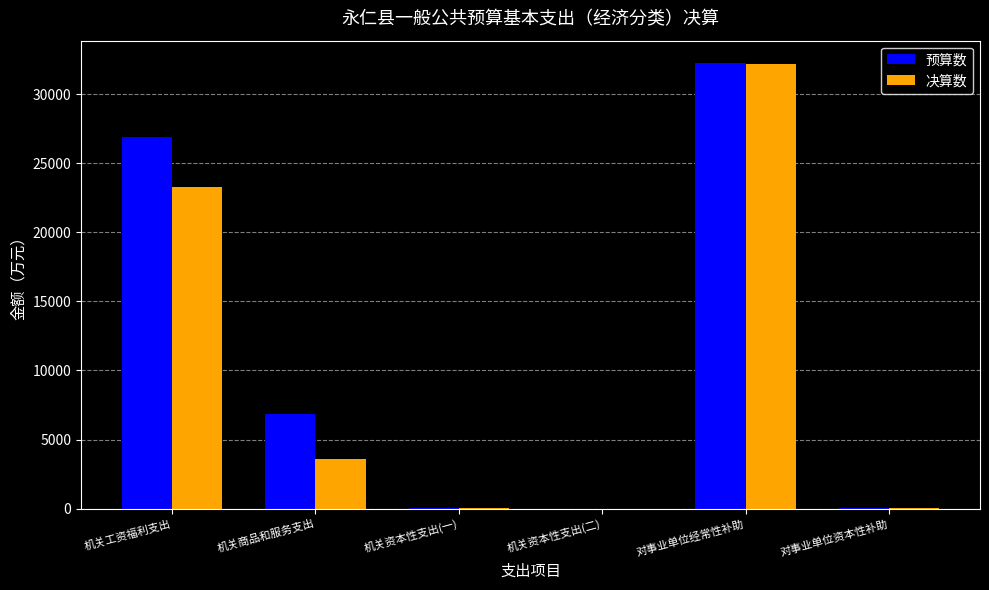

Is the value of 预算数 at 机关商品和服务支出 greater than the value of 决算数 at 机关工资福利支出?

No